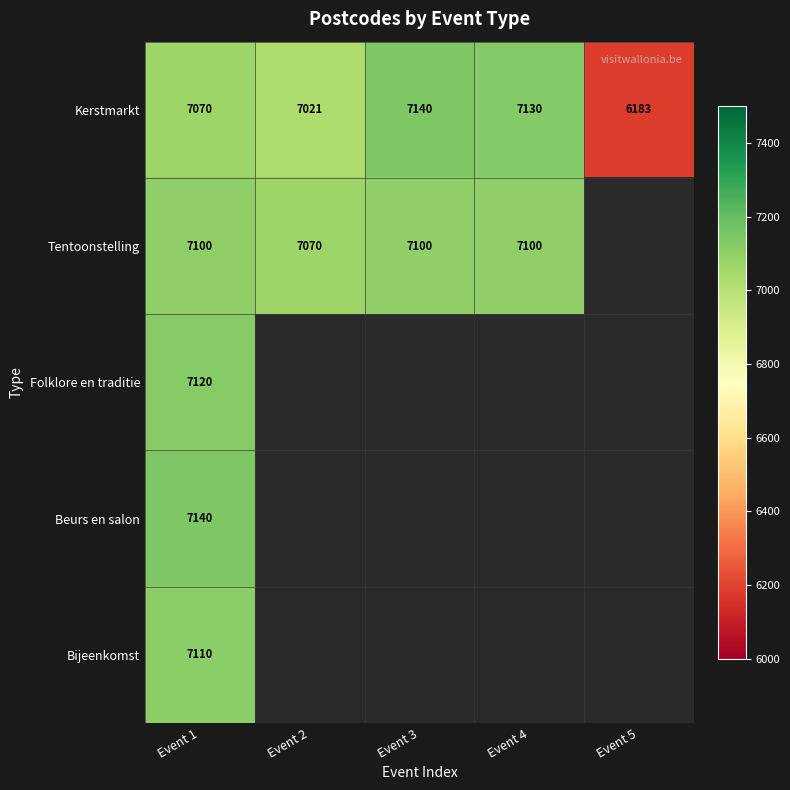

Between Event 2 and Event 1, which is larger?

Event 1